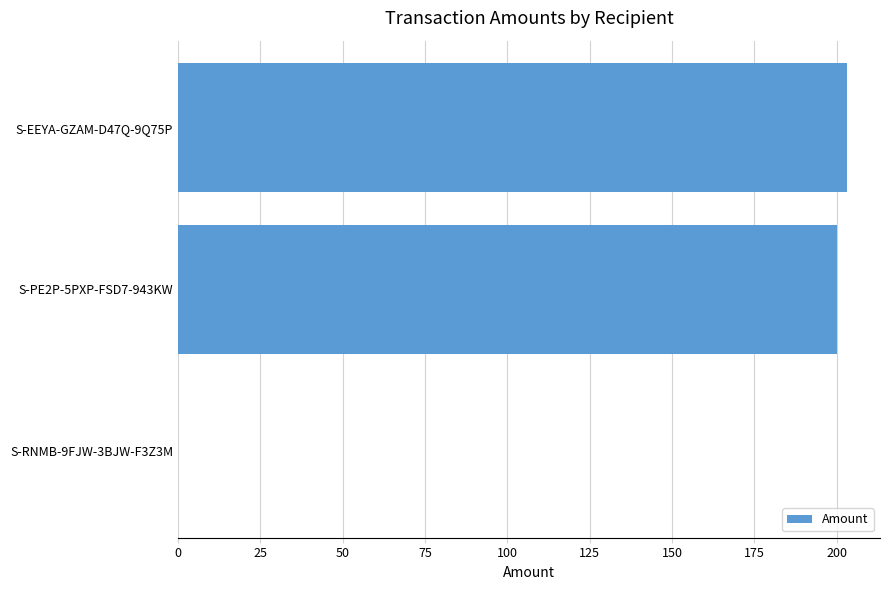

Reading bottom to top, extract all data points from this chart.

S-RNMB-9FJW-3BJW-F3Z3M=0	S-PE2P-5PXP-FSD7-943KW=200	S-EEYA-GZAM-D47Q-9Q75P=203